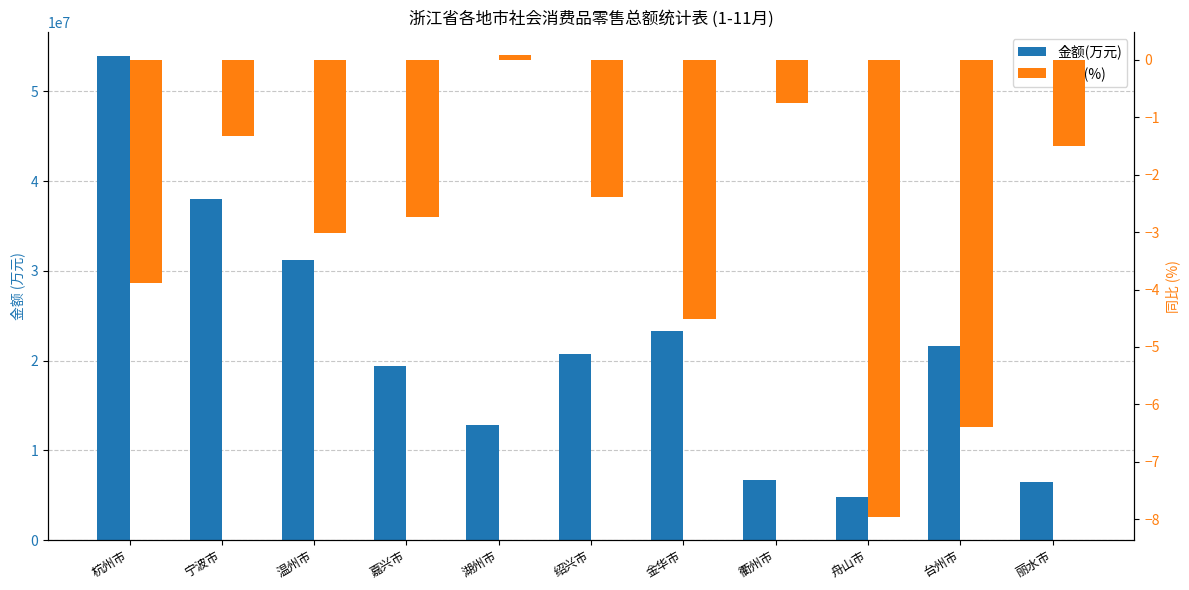

What is the difference between the maximum and minimum values in the 同比(%) series?

8.1